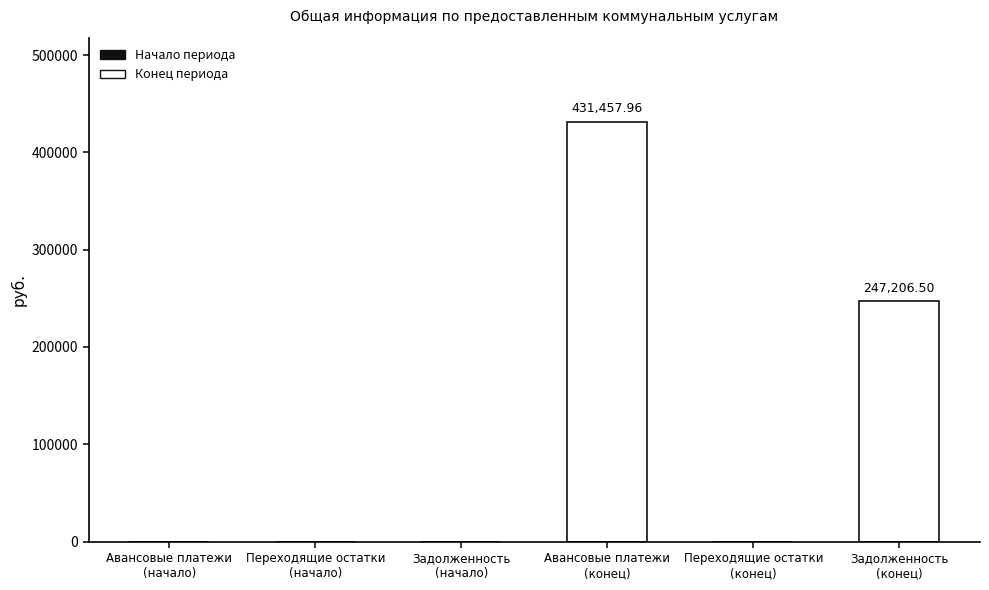

Count the number of data series in this chart.

1